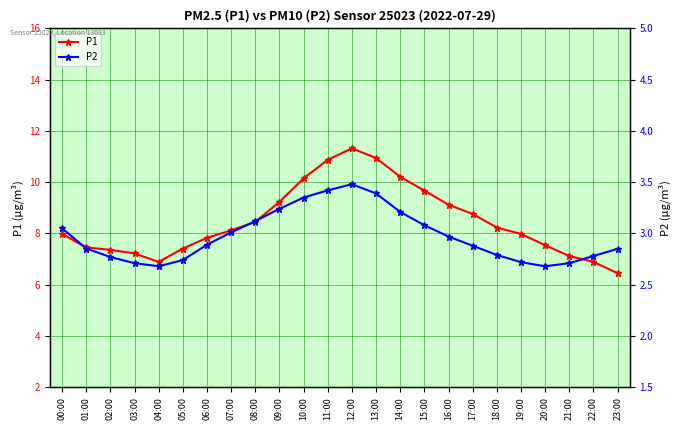

Where is the first local maximum for P1?

12:00